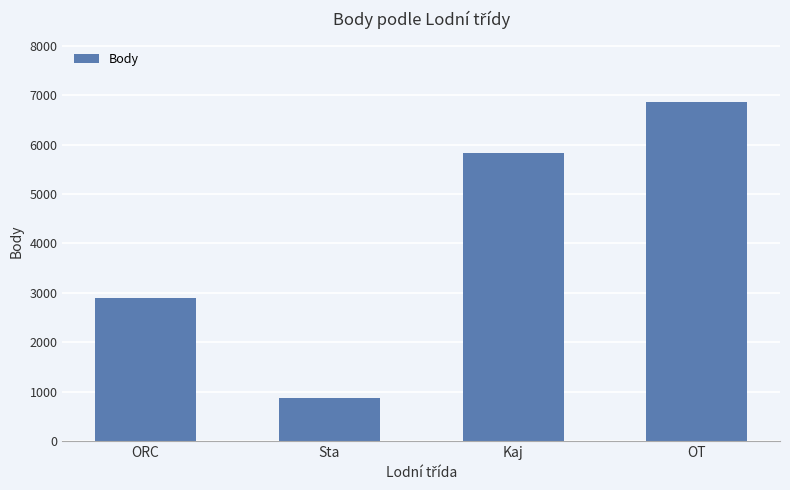

What is the maximum value shown in the chart?

6854